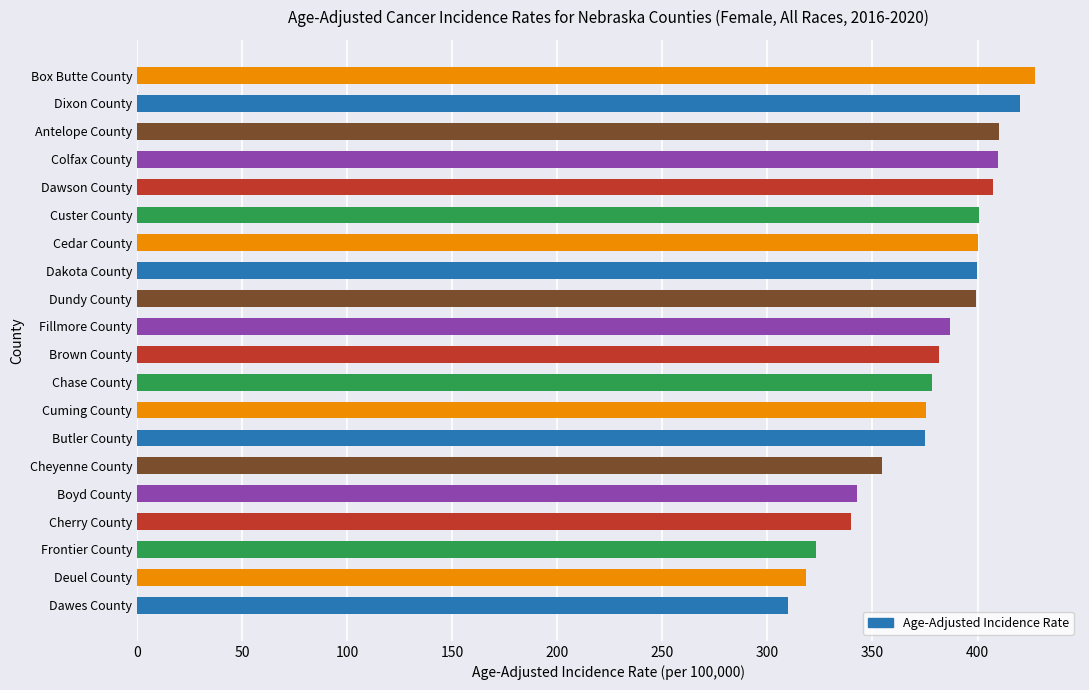

What value does the data have at Box Butte County?

427.4